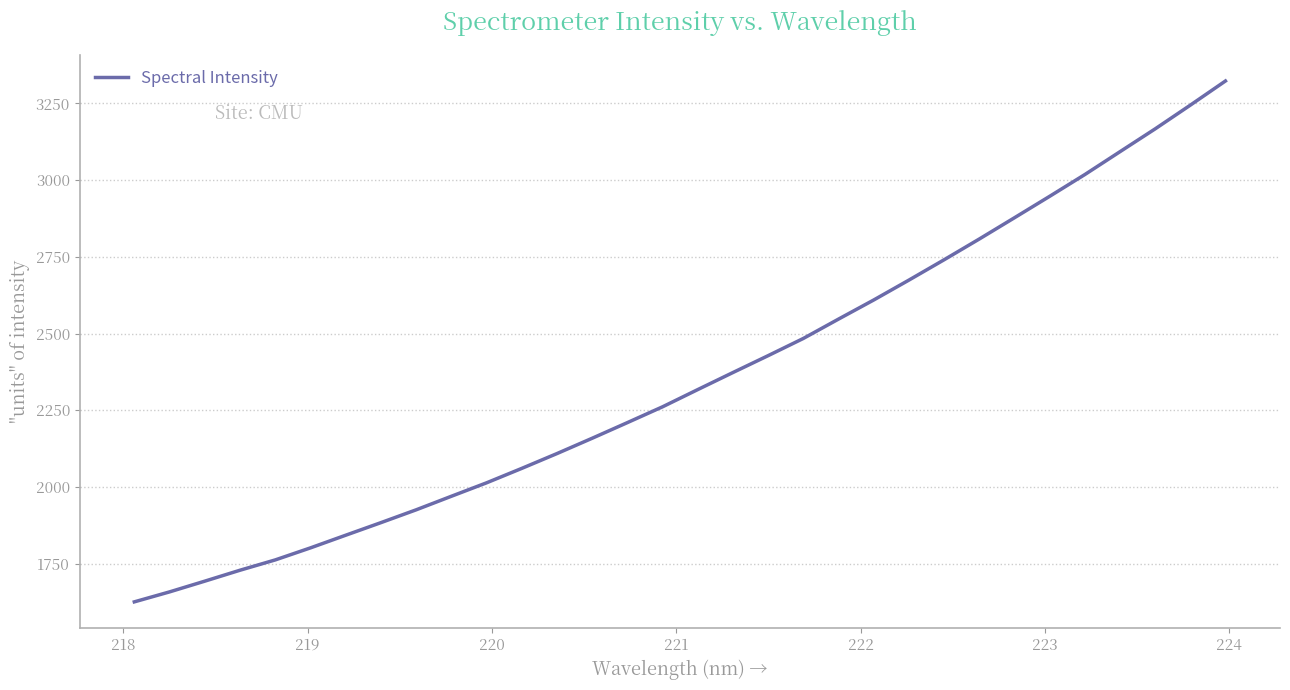

What is the maximum value shown in the chart?

3322.9